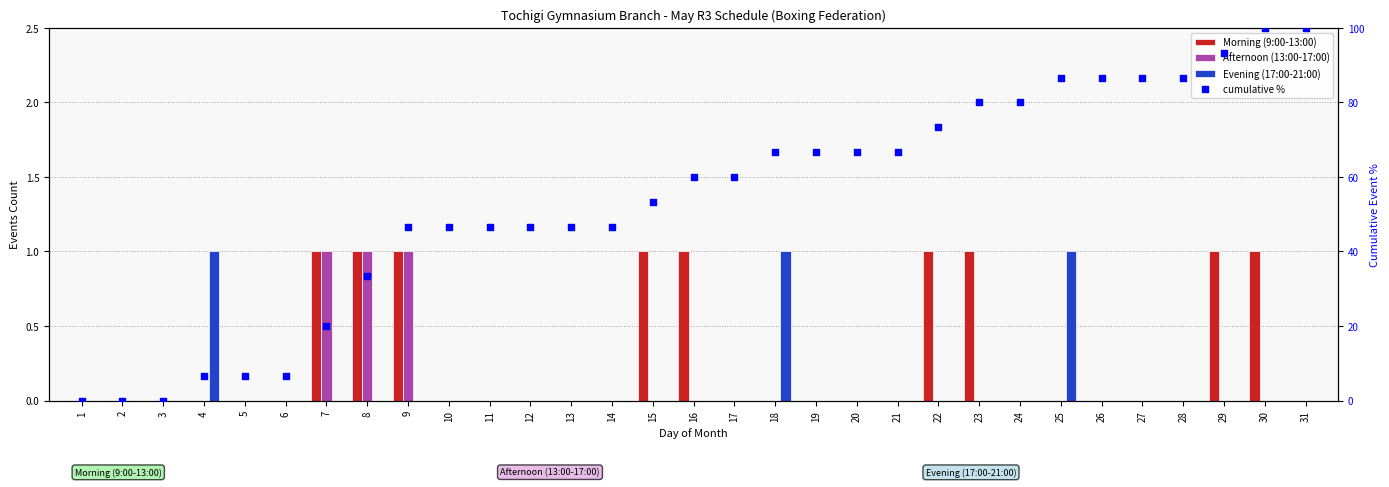

Which series reaches the minimum Y coordinate?

Morning (9:00-13:00)